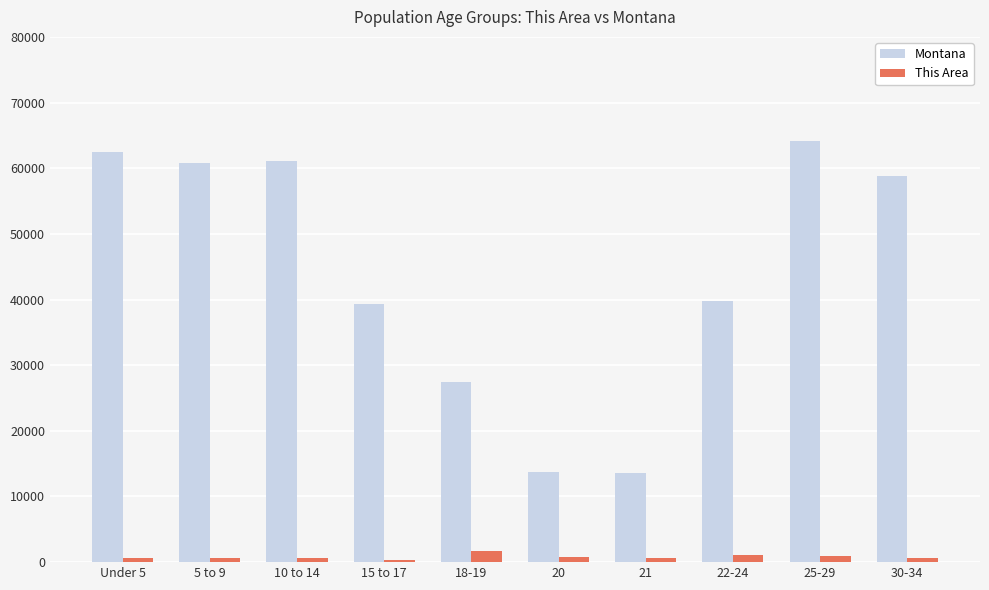

What is the highest value of the Montana series?

64123